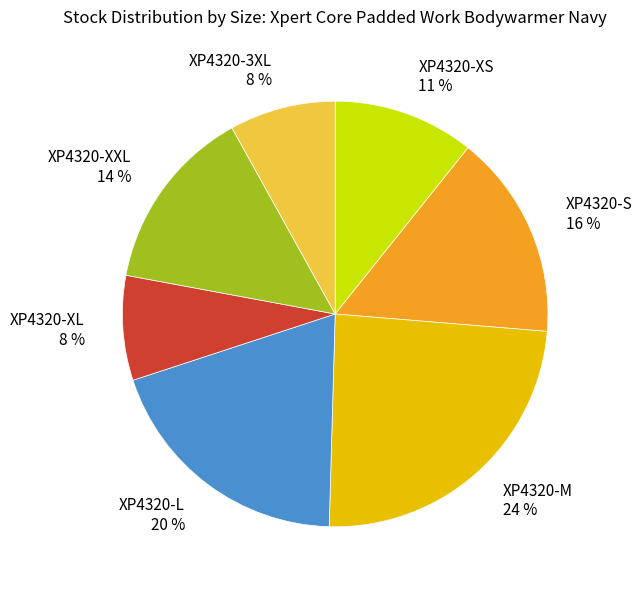

Is it true that XP4320-L is 29% of the pie?

False